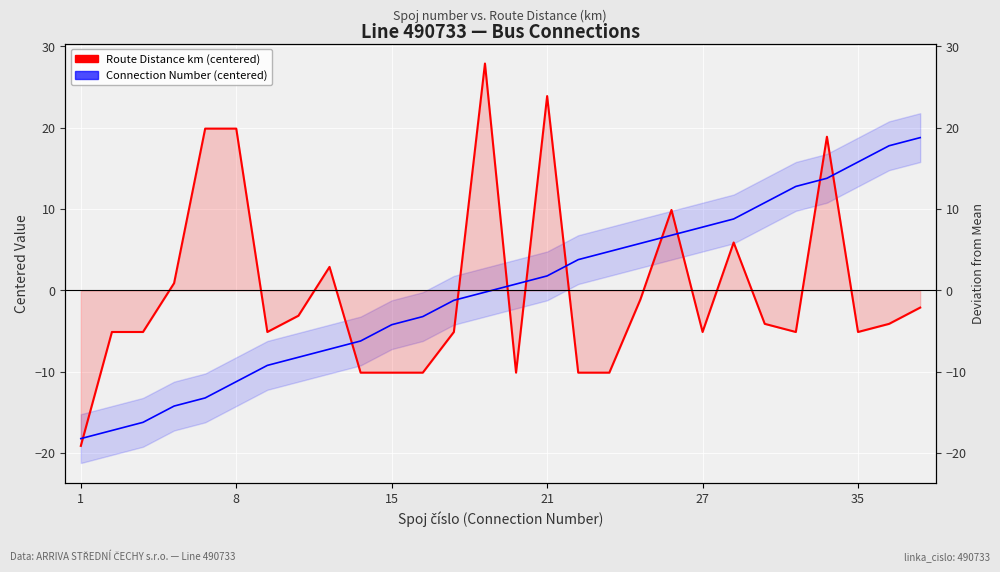

What is the label of the 26th point from the right?

15